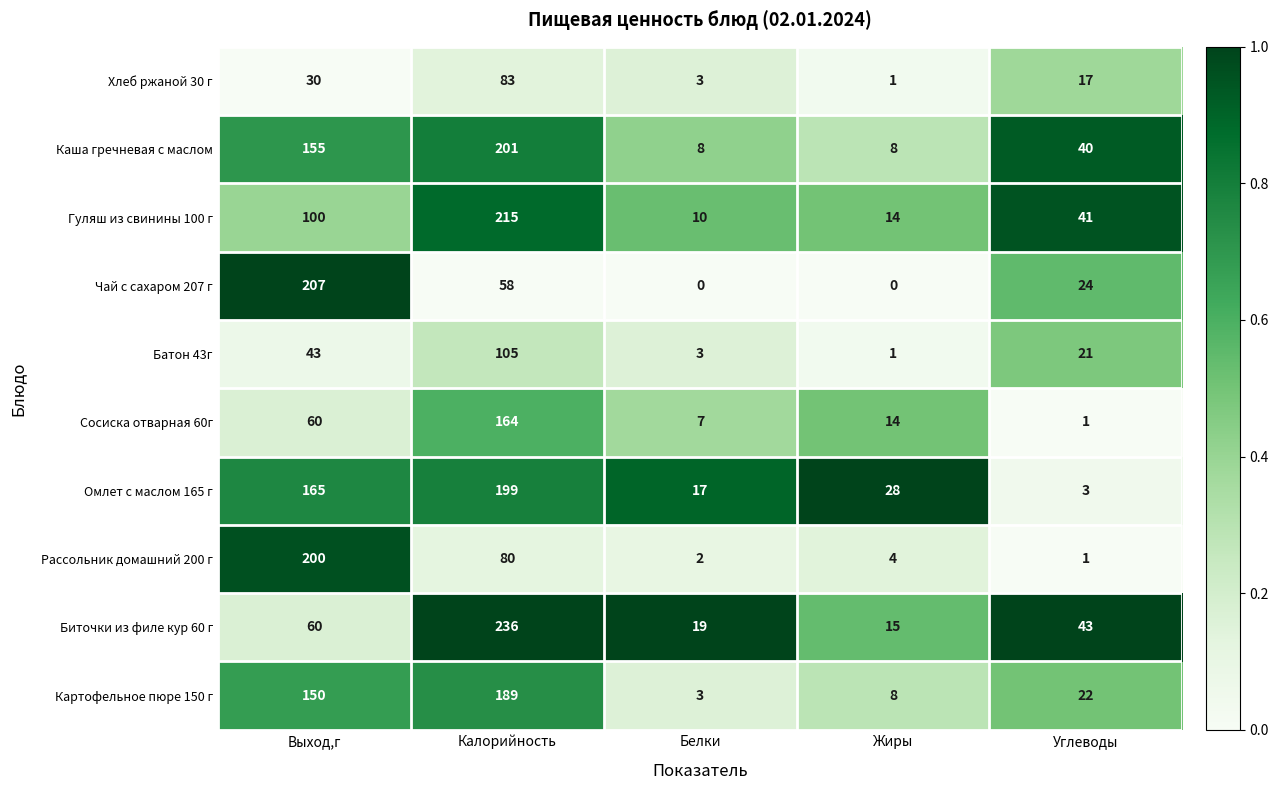

At which label does Батон 43г first exceed 21?

Выход,г